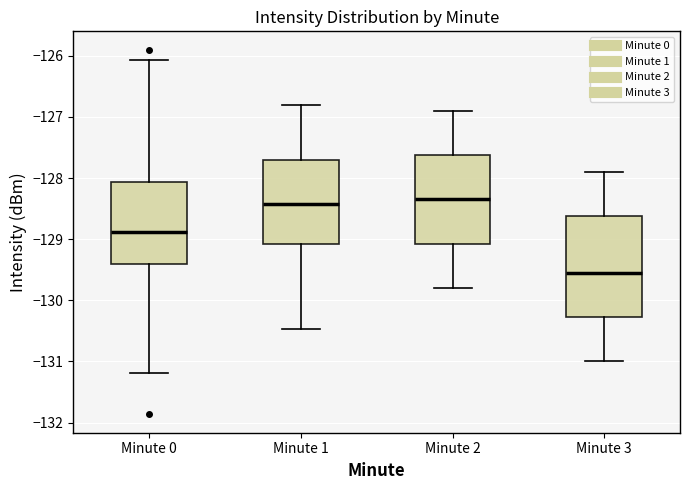

Reading left to right, transcribe this box plot: for each box, give where its median line is, the range the box spans, and where its two whiskers end, as read against the y-axis. The values are not printed on the chart, so give them approximately, as read against the axis.

Minute 0: median -128.9, box -129.4 to -128.1, whiskers -131.2 to -126.1
Minute 1: median -128.4, box -129.1 to -127.7, whiskers -130.5 to -126.8
Minute 2: median -128.3, box -129.1 to -127.6, whiskers -129.8 to -126.9
Minute 3: median -129.5, box -130.3 to -128.6, whiskers -131.0 to -127.9